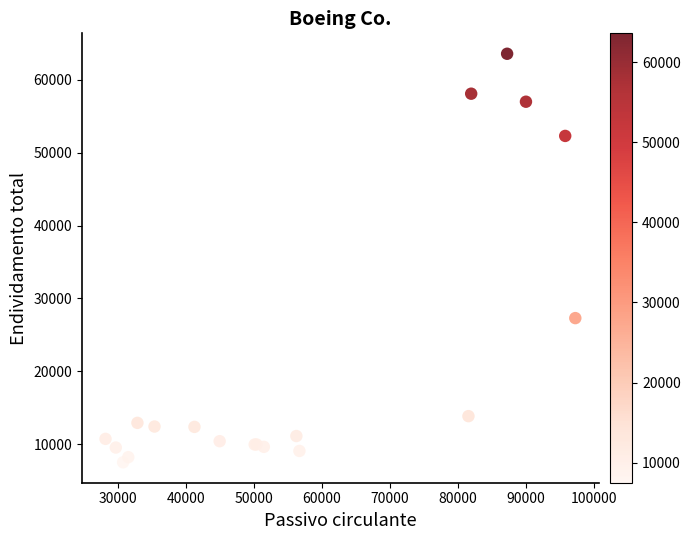

What Y value in the scatter plot is closest to 35547?

27302